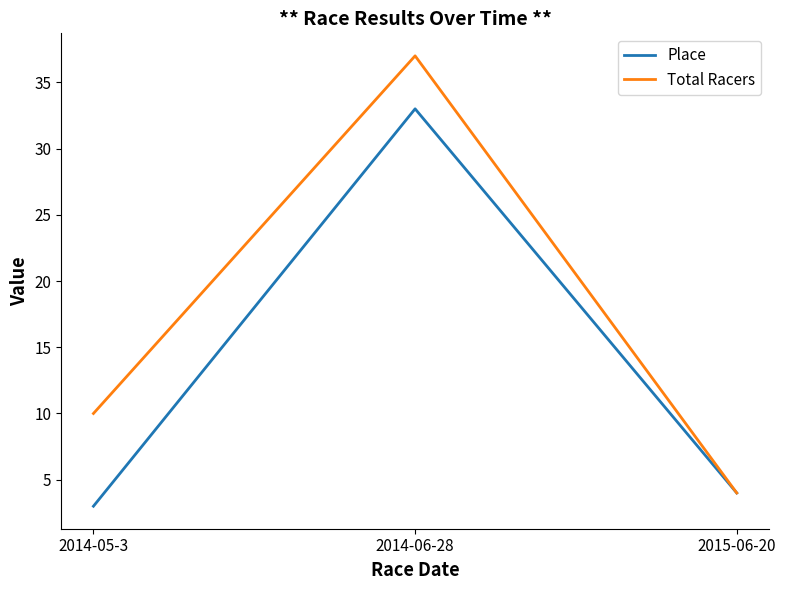

Rank the series at 2014-06-28 from lowest to highest value.

Place, Total Racers